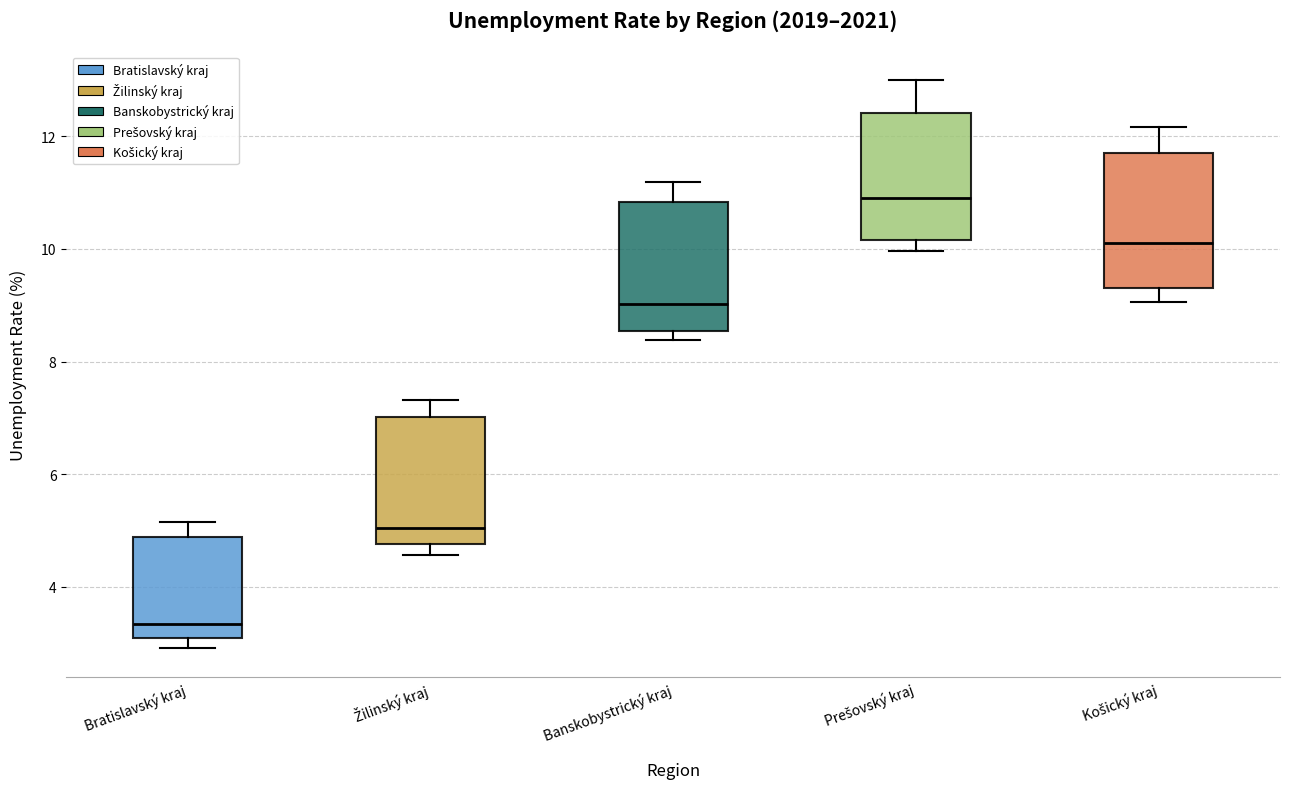

Reading left to right, read every box against the y-axis: the position of its median line, the range the box covers, and the ends of its whiskers. The values are not printed on the chart, so give them approximately, as read against the axis.

Bratislavský kraj: median 3.4, box 3.2 to 4.8, whiskers 3.0 to 5.2
Žilinský kraj: median 5.0, box 4.8 to 7.0, whiskers 4.6 to 7.4
Banskobystrický kraj: median 9.0, box 8.6 to 10.8, whiskers 8.4 to 11.2
Prešovský kraj: median 11.0, box 10.2 to 12.4, whiskers 10.0 to 13.0
Košický kraj: median 10.2, box 9.4 to 11.8, whiskers 9.0 to 12.2